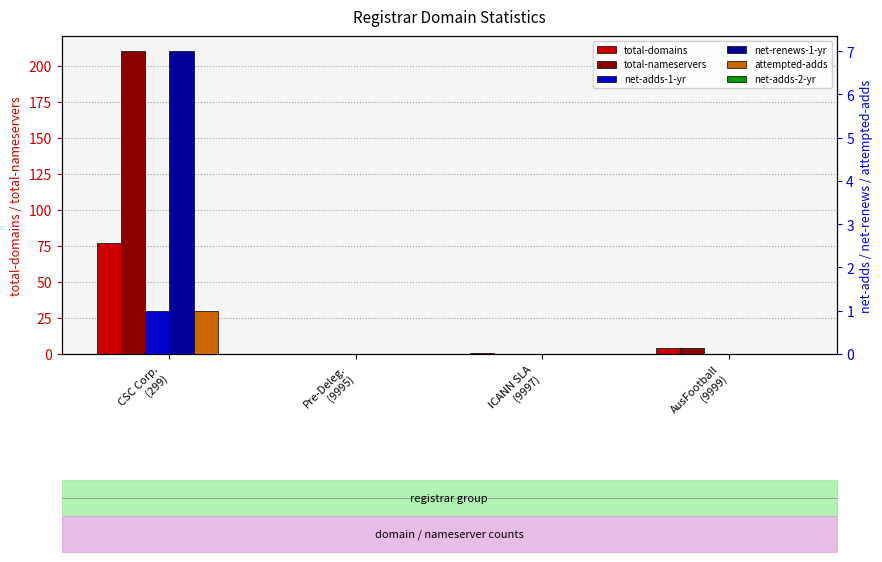

Count the net-renews-1-yr values in the range 0 to 7.

4